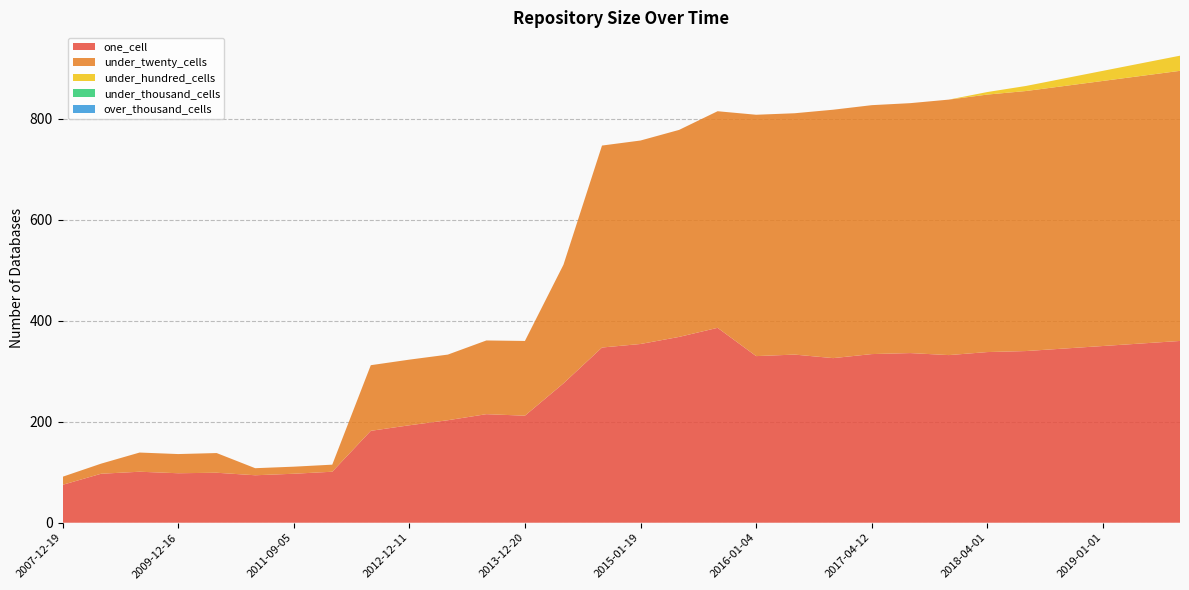

Reading right to left, extract all data points from this chart.

one_cell: 360	355	350	345	340	338	332	336	334	326	333	330	386	368	354	347	276	212	215	203	193	182	101	97	94	99	98	101	97	75
under_twenty_cells: 535	530	525	520	515	510	506	495	493	492	478	478	429	410	403	400	235	148	146	130	130	130	14	14	14	39	38	38	20	16
under_hundred_cells: 30	25	20	15	10	5	0	0	0	0	0	0	0	0	0	0	0	0	0	0	0	0	0	0	0	0	0	0	0	0
under_thousand_cells: 0	0	0	0	0	0	0	0	0	0	0	0	0	0	0	0	0	0	0	0	0	0	0	0	0	0	0	0	0	0
over_thousand_cells: 0	0	0	0	0	0	0	0	0	0	0	0	0	0	0	0	0	0	0	0	0	0	0	0	0	0	0	0	0	0